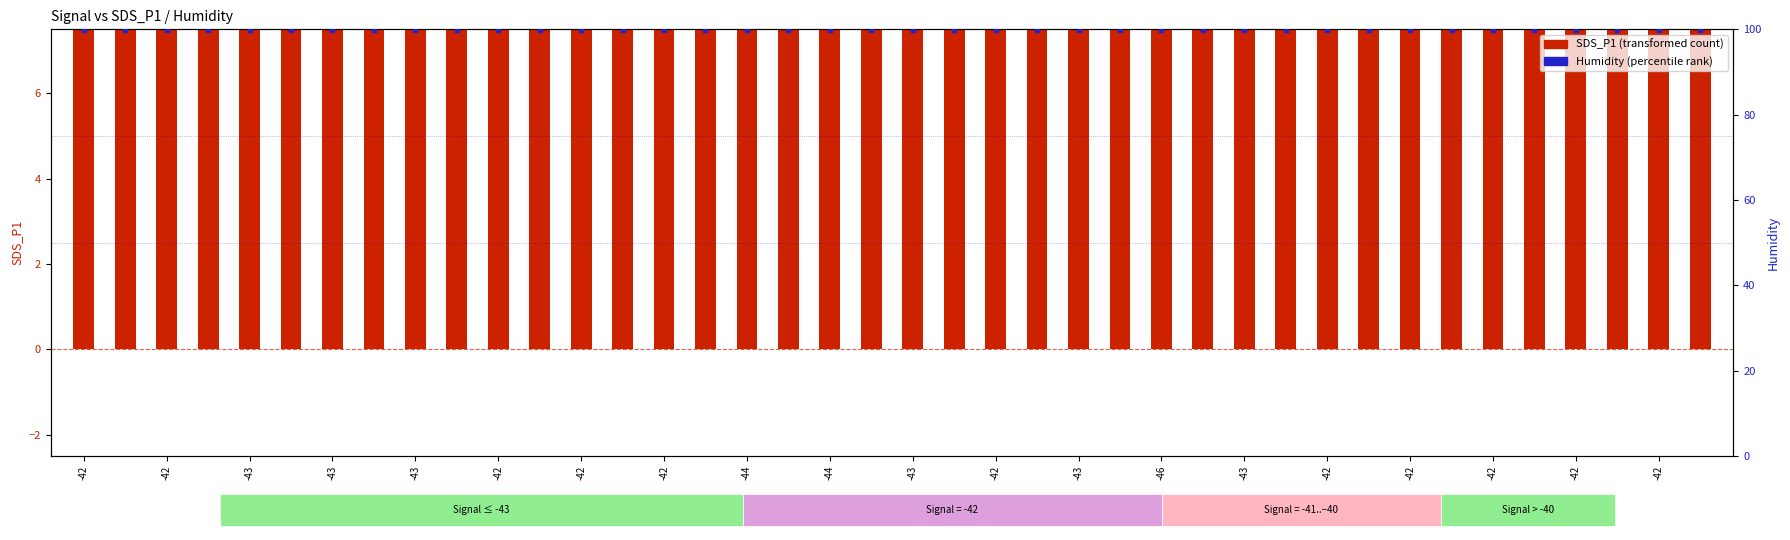

What are all the series names shown in the legend?

SDS_P1 (transformed count), Humidity (percentile rank)